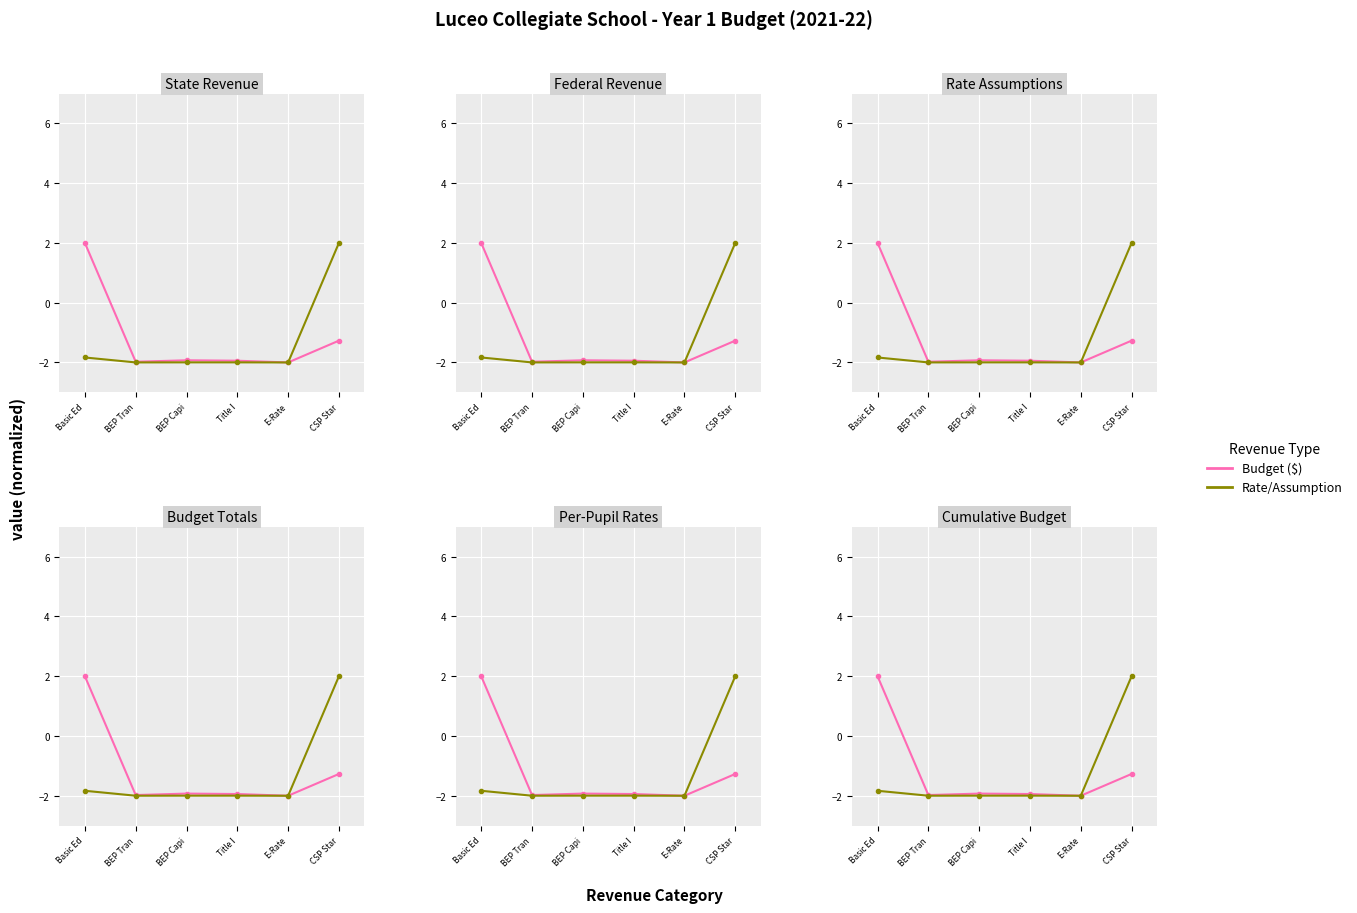

At which label is Rate/Assumption closest to 0?

Basic Ed